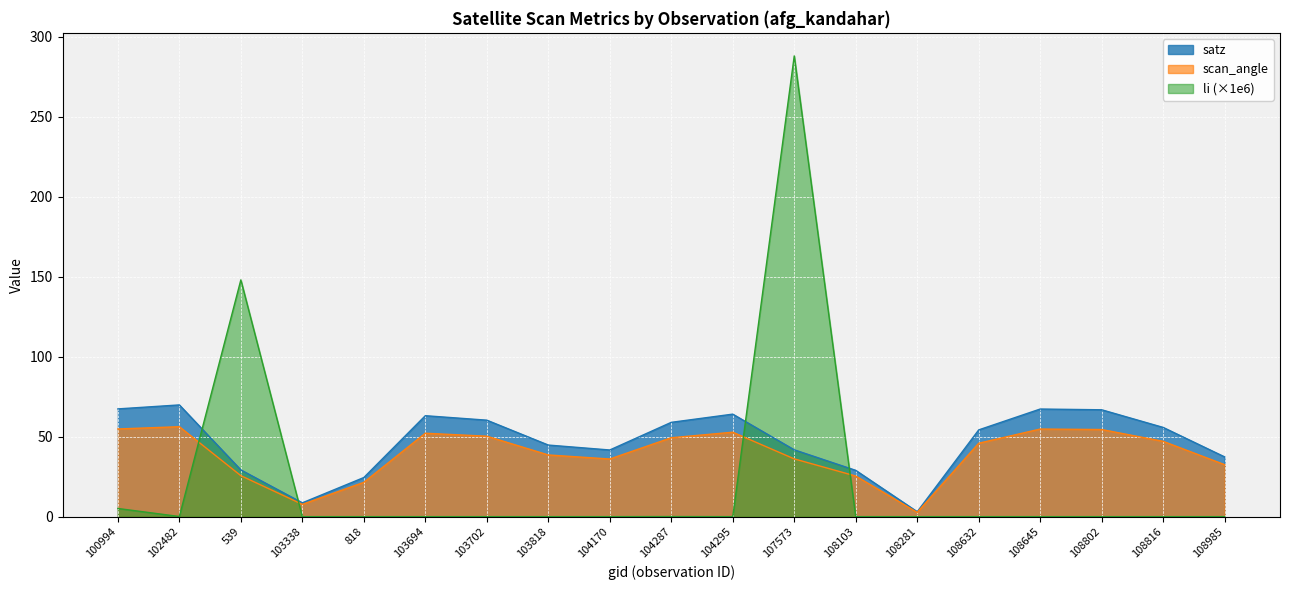

What is the difference between the highest and lowest values at 100994?

62.2